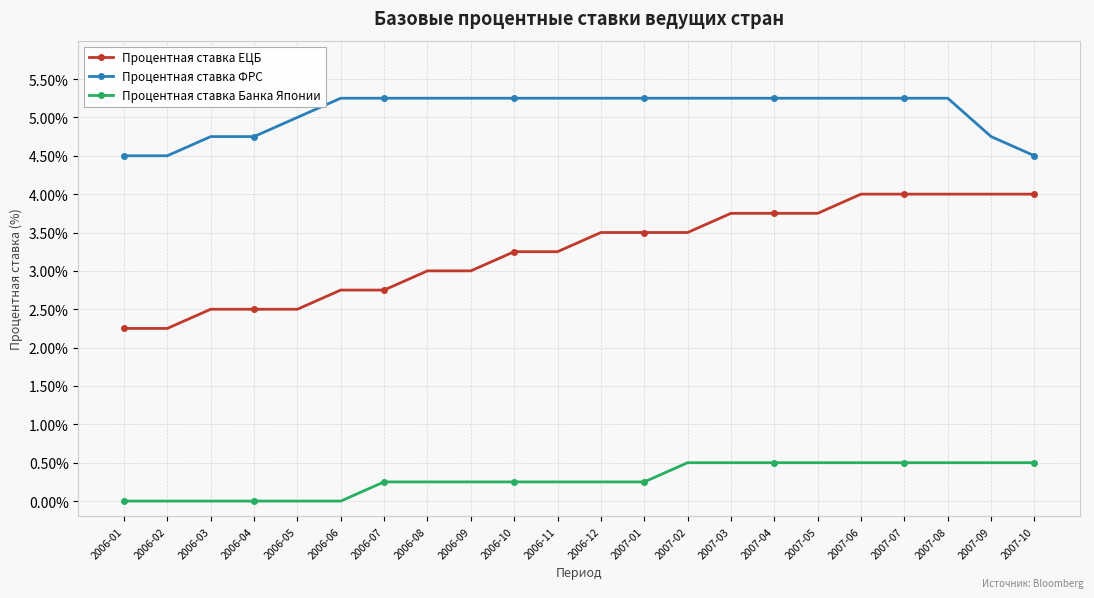

Is it true that Процентная ставка Банка Японии equals 0.2 at 2006-09?

True